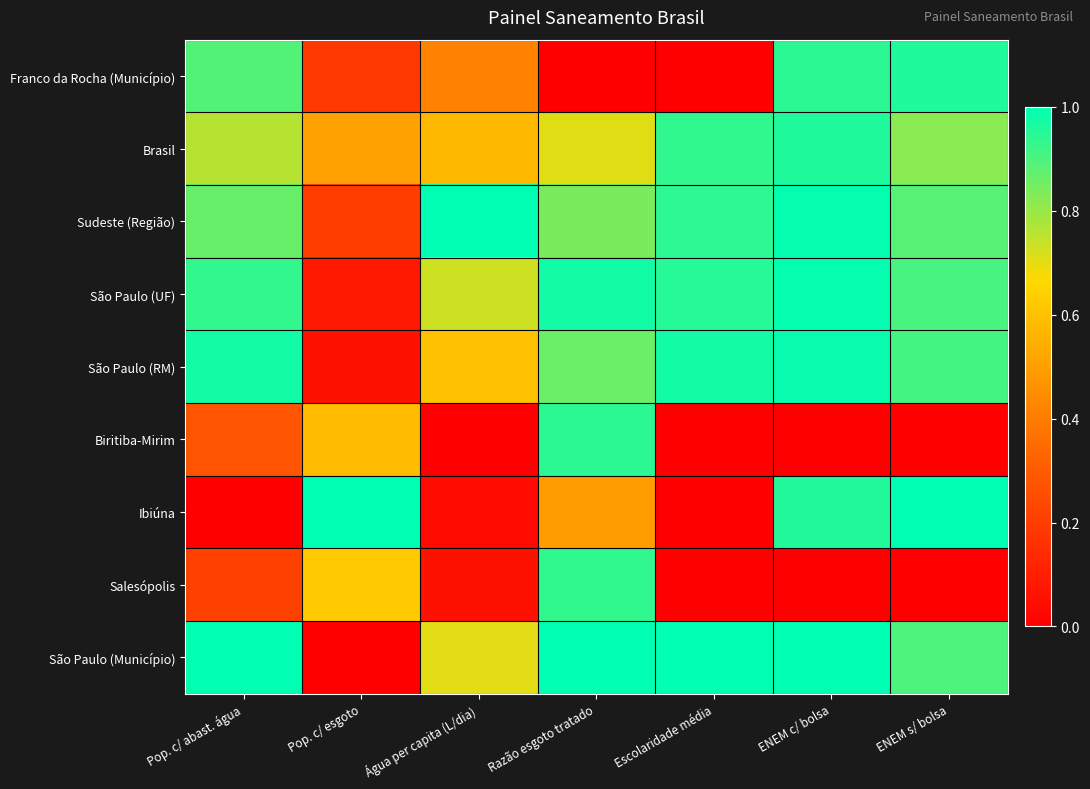

Which category has the highest value across all series?

Água per capita (L/dia)